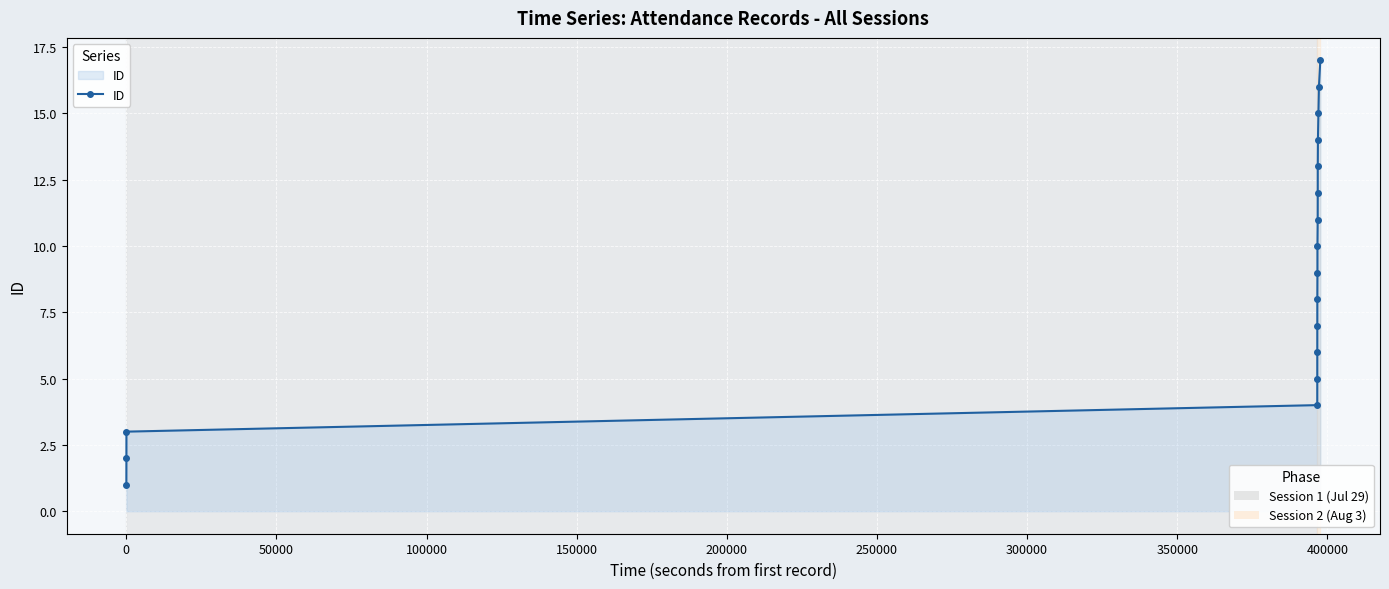

True or false: there are more than 0 points higher than both neighbors.

False